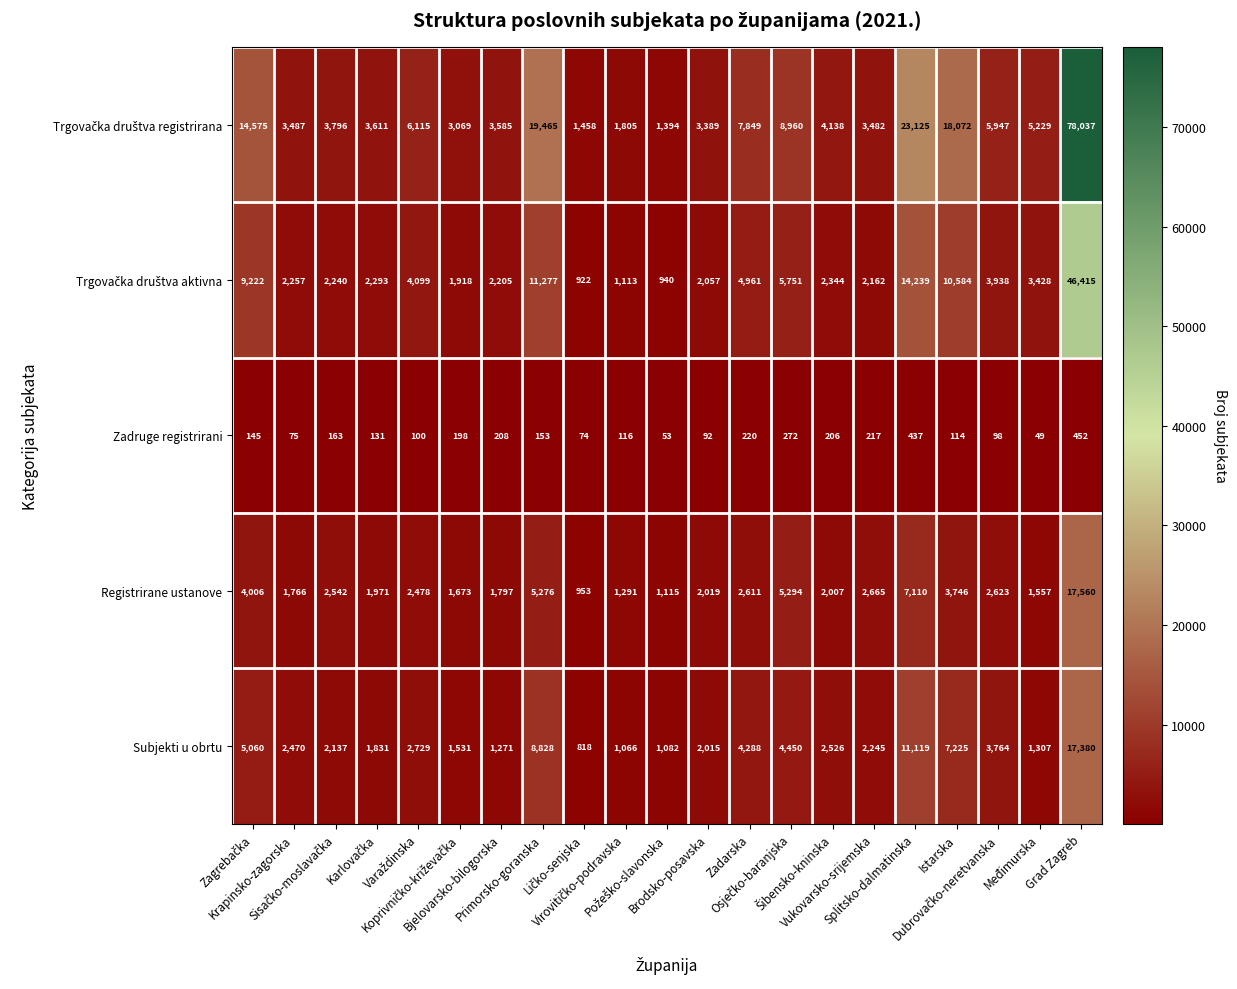

At how many categories does at least one series exceed 43991?

1